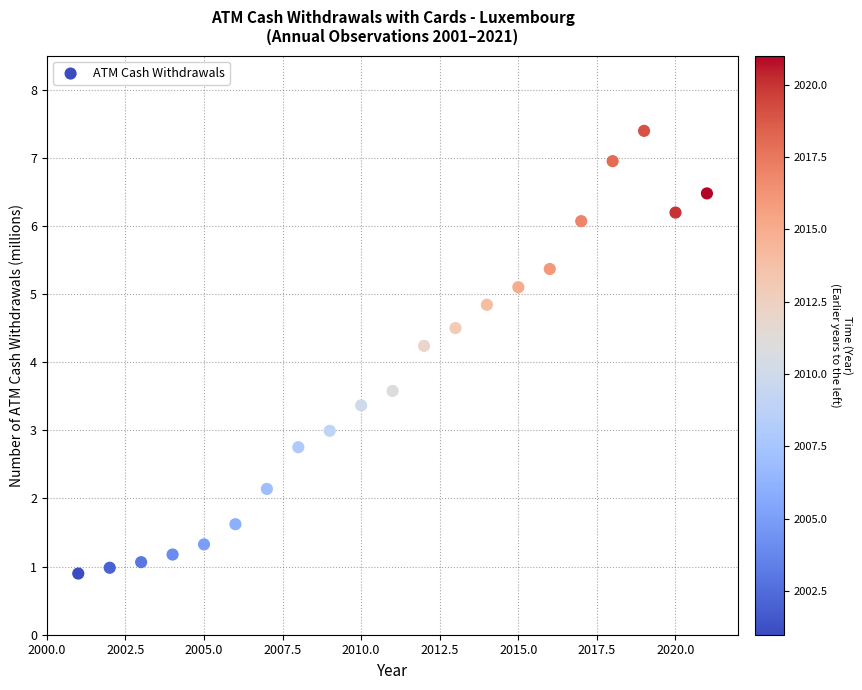

What is the range of X values (max minus min)?

20.0